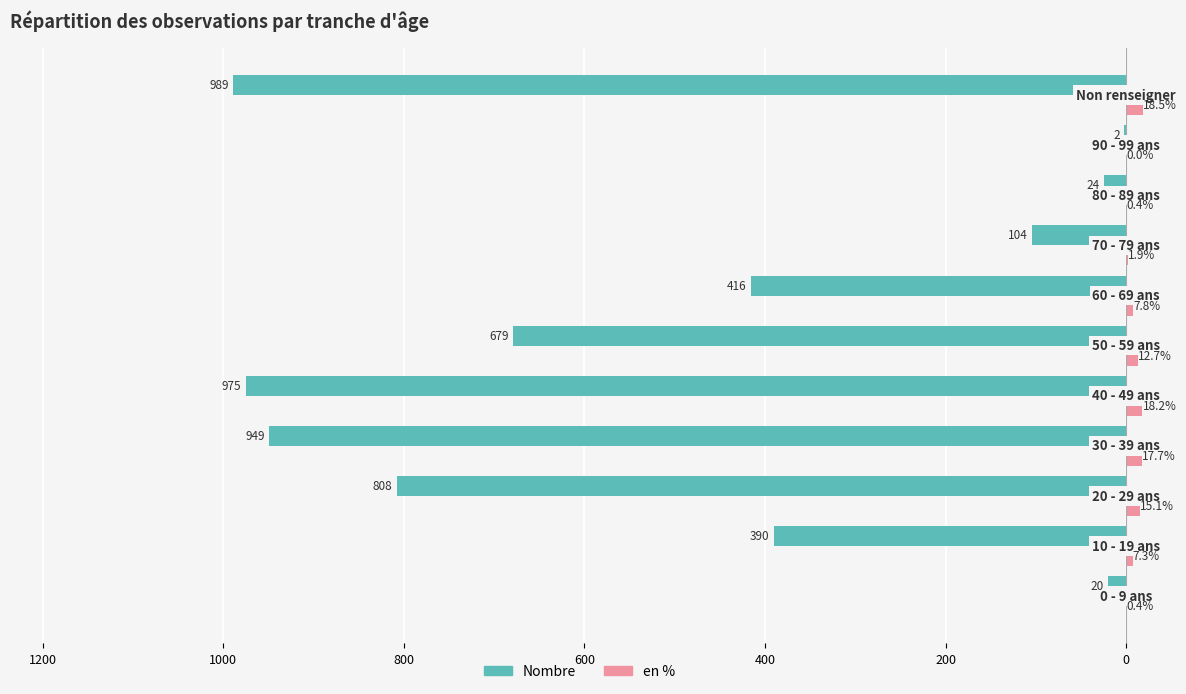

What are all the series names shown in the legend?

Nombre, en %